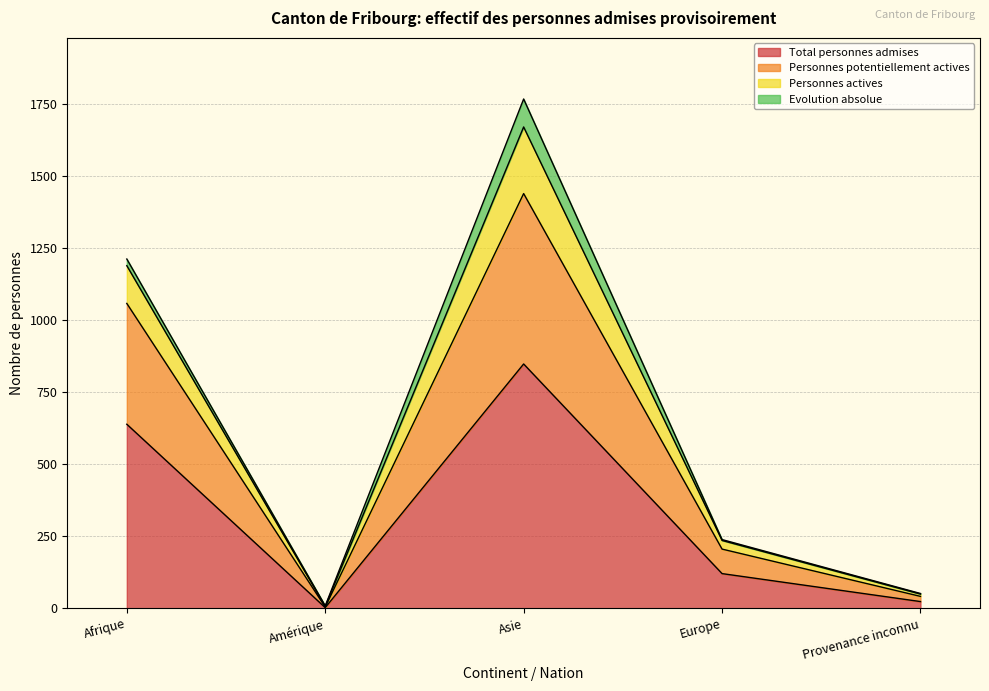

How many values in the Total personnes admises series are below 120?

2